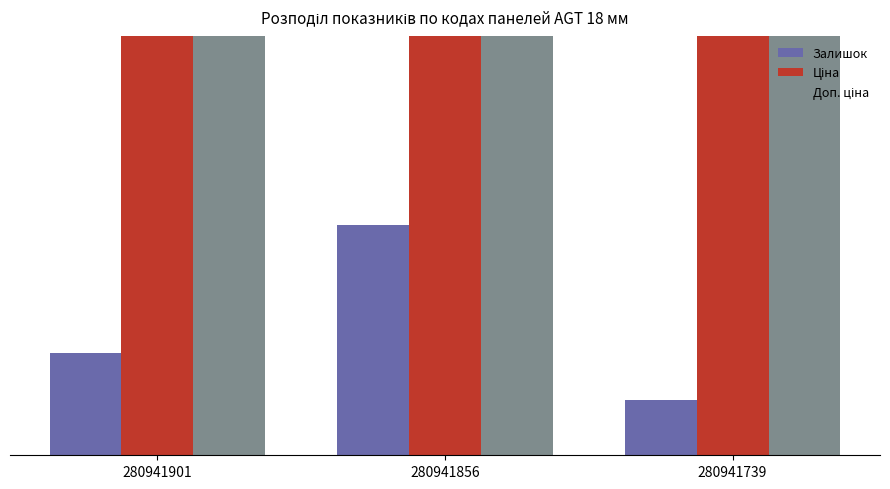

How many bars are there in each group?

3